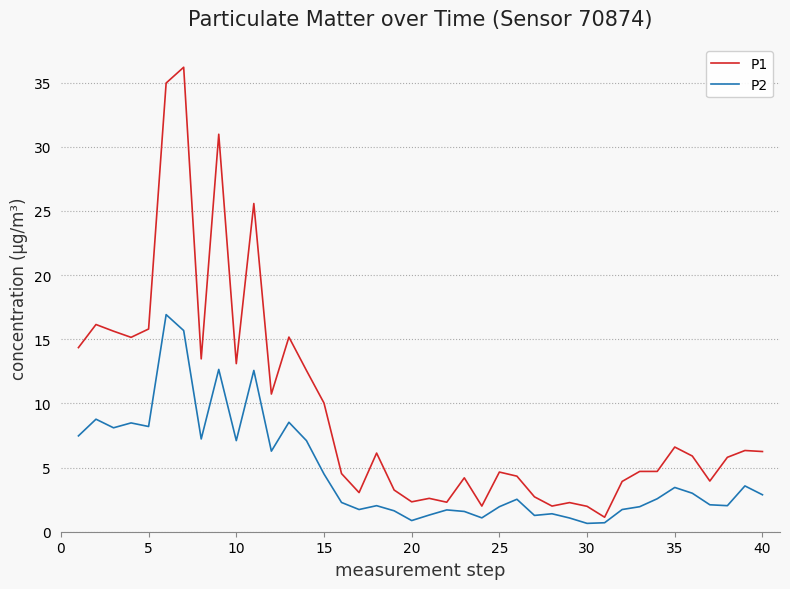

Rank the series by their average value, from lowest to highest.

P2, P1